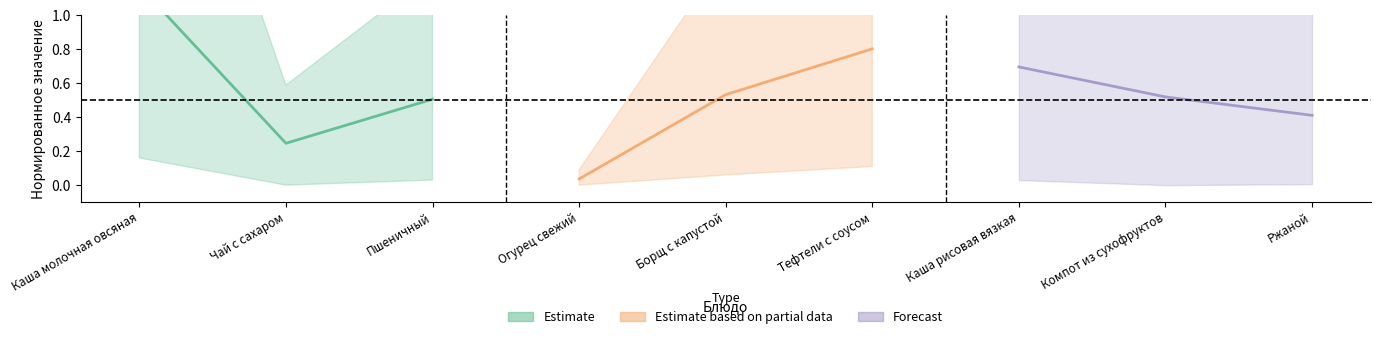

What is the maximum value for Forecast?

0.7